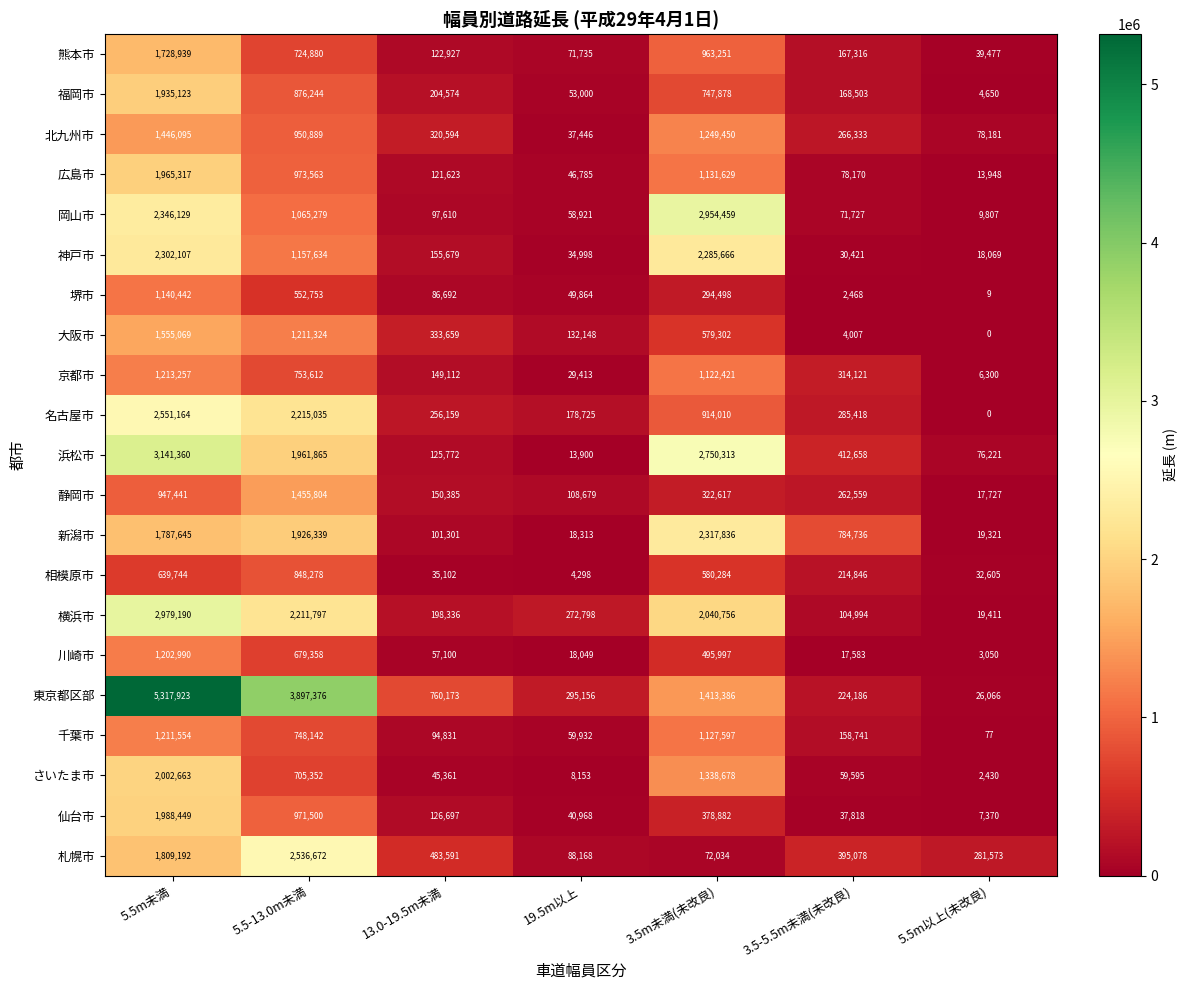

What is the difference between the 大阪市 values at 3.5-5.5m未満(未改良) and 3.5m未満(未改良)?

575295